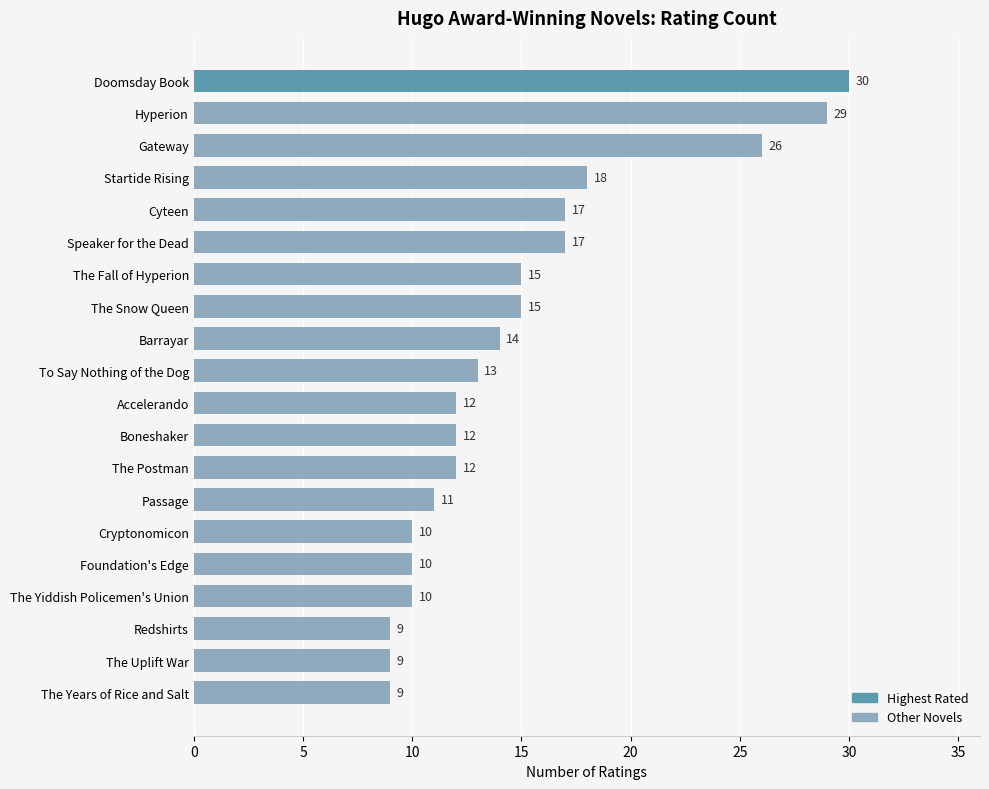

At which label is the value closest to 19?

Startide Rising